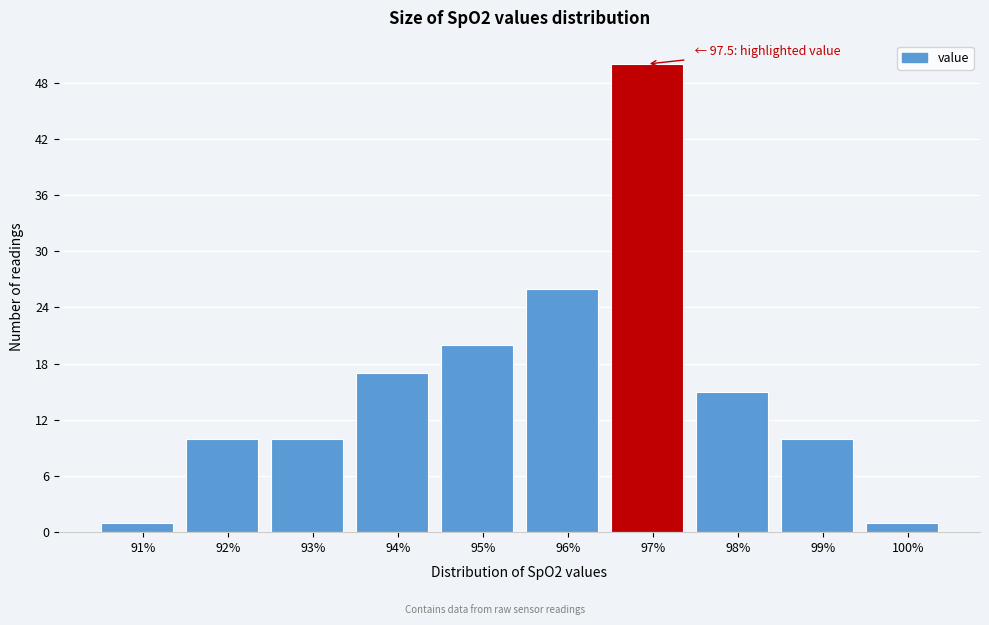

Reading right to left, list all the values displayed in this chart.

100%=1	99%=10	98%=15	97%=50	96%=26	95%=20	94%=17	93%=10	92%=10	91%=1